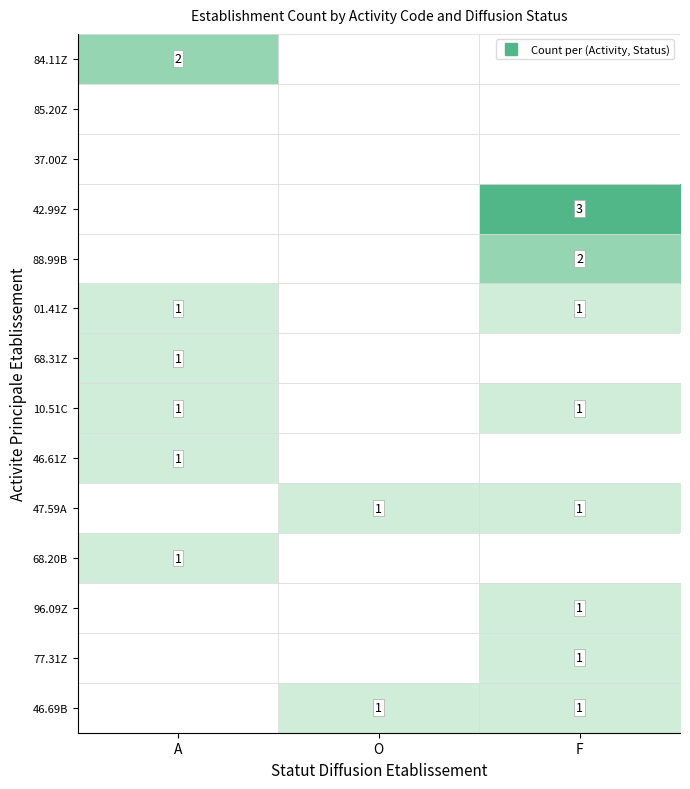

What is the difference between the maximum and minimum values in the 42.99Z series?

3